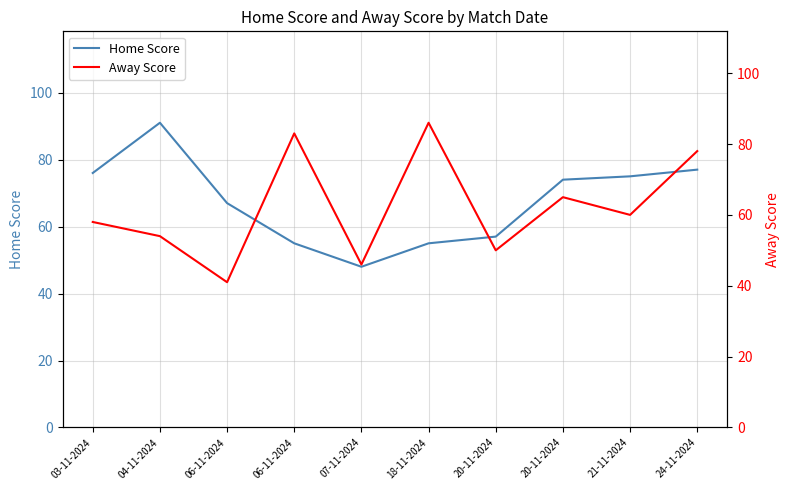

The Away Score series shows 78 at 24-11-2024. True or false?

True